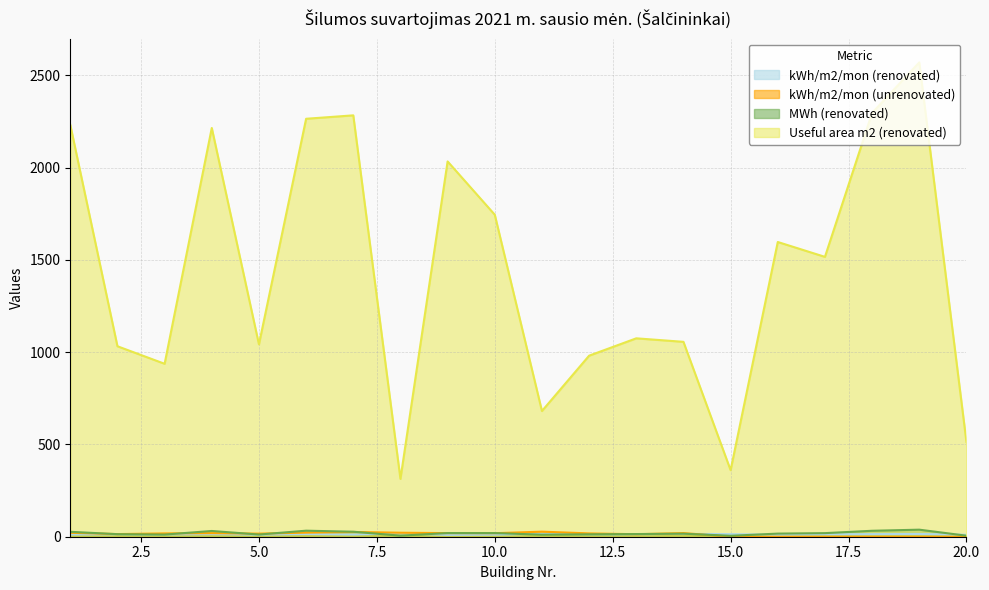

Reading left to right, transcribe all the data shown in this chart.

kWh/m2/mon (renovated): 11.9	13.4	12.4	14.1	11.3	14.4	11.8	18.4	9.7	11.3	16.3	13.3	13.4	15.6	14.0	10.5	12.8	14.0	14.9	10.7
kWh/m2/mon (unrenovated): 21.4	14.2	17.9	19.3	16.7	22.2	25.7	21.7	19.5	19.0	27.5	17.9	13.5	19.8	0.0	0.0	0.0	0.0	0.0	0.0
MWh (renovated): 26.6	13.8	11.6	31.1	11.8	32.7	27.1	5.8	19.8	19.7	11.1	13.1	14.4	16.4	5.0	16.9	19.4	32.2	38.2	5.5
Useful area m2 (renovated): 2232.1	1032.3	937.3	2215.4	1042.6	2265.2	2283.8	313.5	2034.0	1745.1	681.4	981.2	1075.3	1056.3	360.6	1597.3	1516.8	2296.8	2570.6	513.4